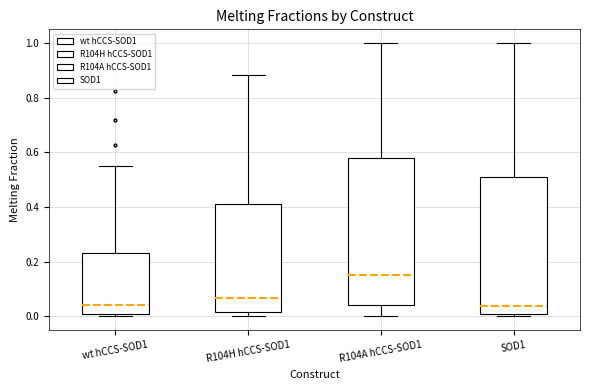

Reading left to right, transcribe this box plot: for each box, give where its median line is, the range the box spans, and where its two whiskers end, as read against the y-axis. The values are not printed on the chart, so give them approximately, as read against the axis.

wt hCCS-SOD1: median 0.04, box 0.00 to 0.24, whiskers 0.00 (just below the box's lower edge) to 0.54
R104H hCCS-SOD1: median 0.06, box 0.02 to 0.42, whiskers 0.00 to 0.88
R104A hCCS-SOD1: median 0.16, box 0.04 to 0.58, whiskers 0.00 to 1.00
SOD1: median 0.04, box 0.00 to 0.52, whiskers 0.00 (just below the box's lower edge) to 1.00